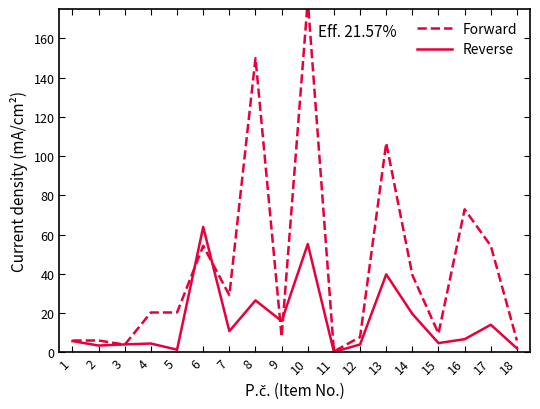

What is the sum of the Forward values at 8 and 14?

189.4